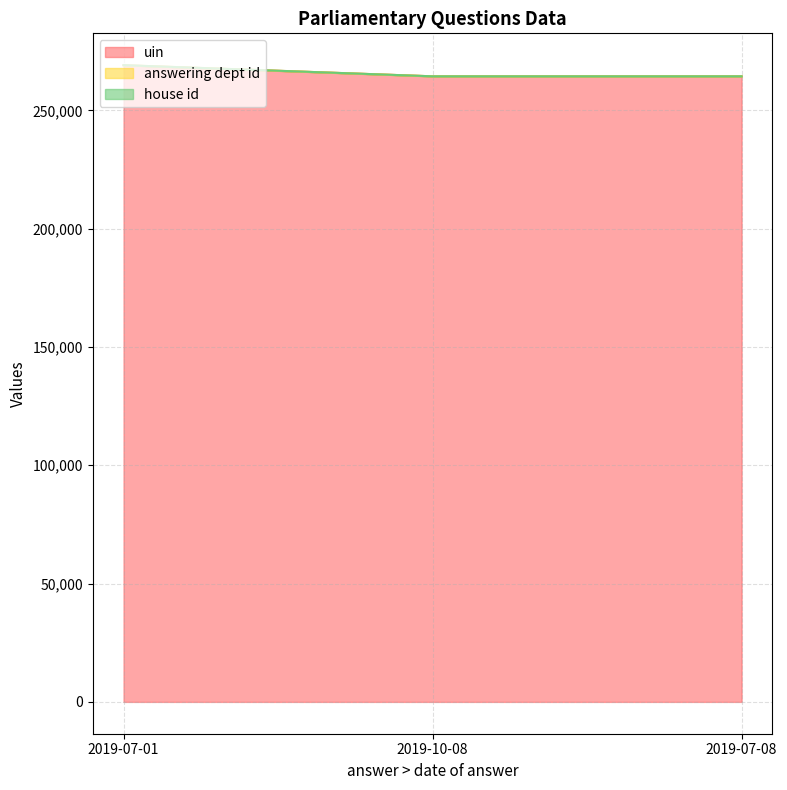

At which category does the chart reach its peak across all series?

2019-07-01